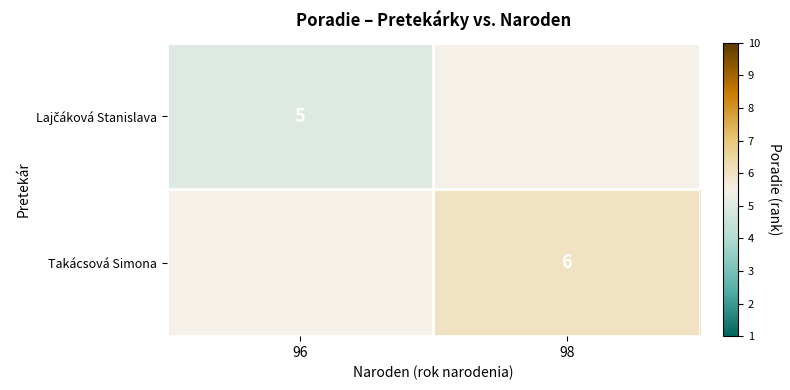

The Takácsová Simona series shows 1.5 at 98. True or false?

False